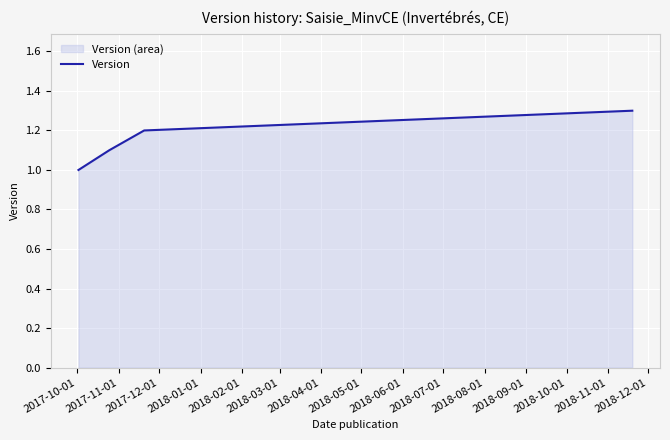

What is the smallest value displayed?

1.0